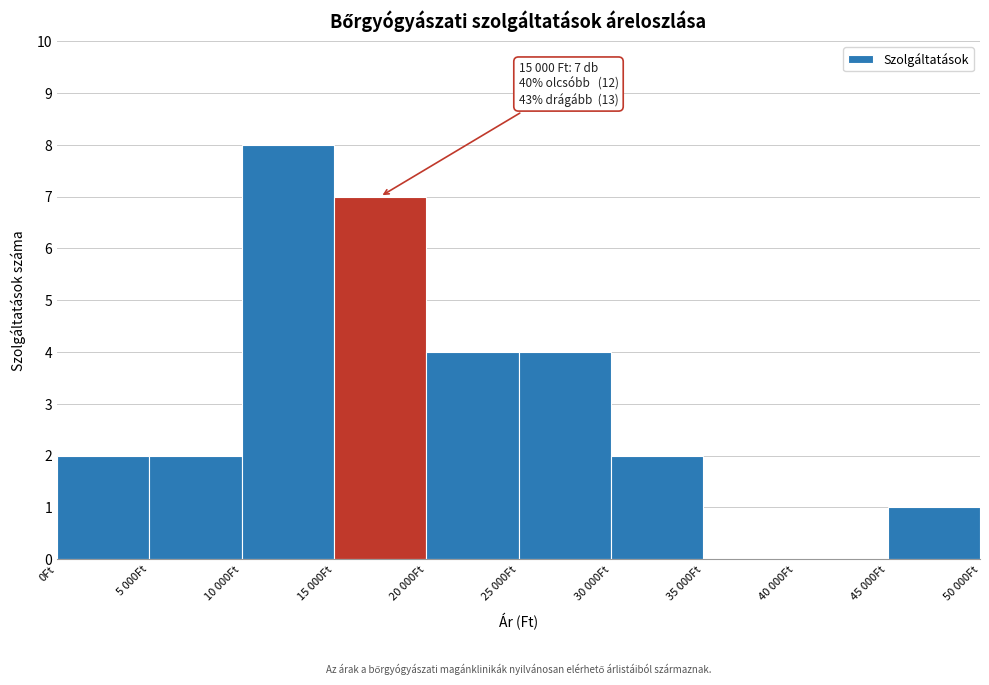

Reading left to right, what are all the values shown in this chart?

0Ft=2	5 000Ft=2	10 000Ft=8	15 000Ft=7	20 000Ft=4	25 000Ft=4	30 000Ft=2	35 000Ft=0	40 000Ft=0	45 000Ft=1